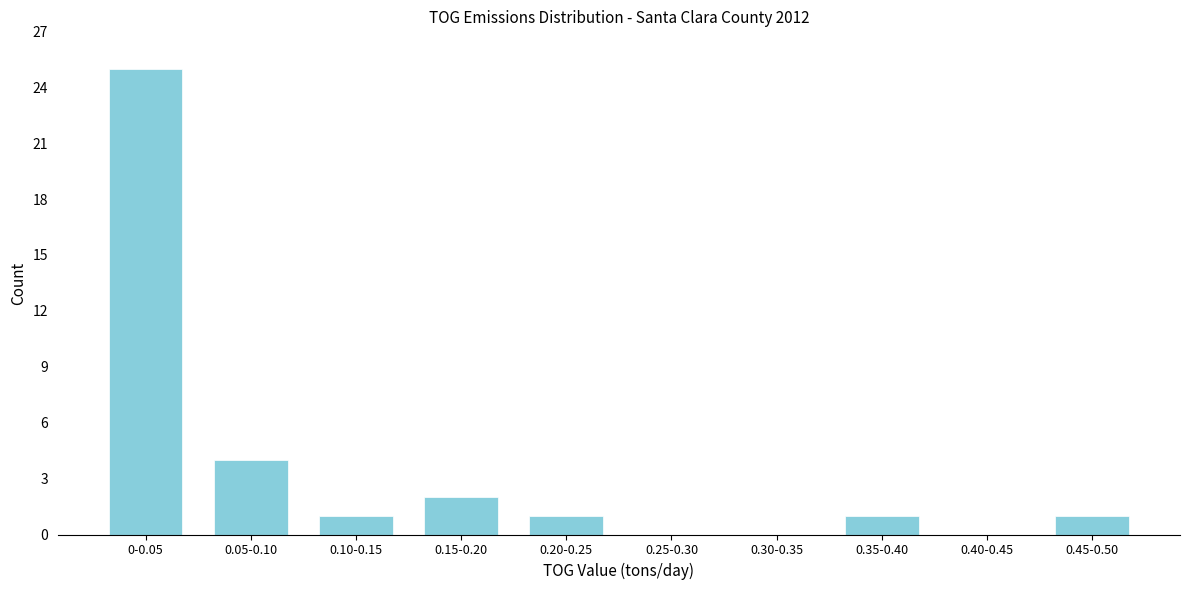

Reading right to left, list all the values displayed in this chart.

0.45-0.50=1	0.40-0.45=0	0.35-0.40=1	0.30-0.35=0	0.25-0.30=0	0.20-0.25=1	0.15-0.20=2	0.10-0.15=1	0.05-0.10=4	0-0.05=25